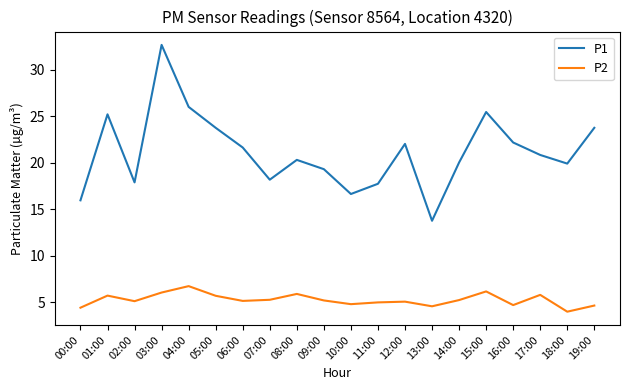

True or false: P2 and P1 cross at least once.

False